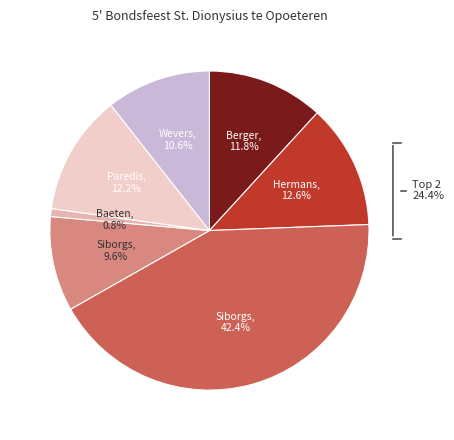

Rank the categories by value from highest to lowest.

Siborgs Patricia, Hermans Roger, Paredis Jean, Berger Peter, Wevers Henri, Siborgs Theo, Baeten Robert